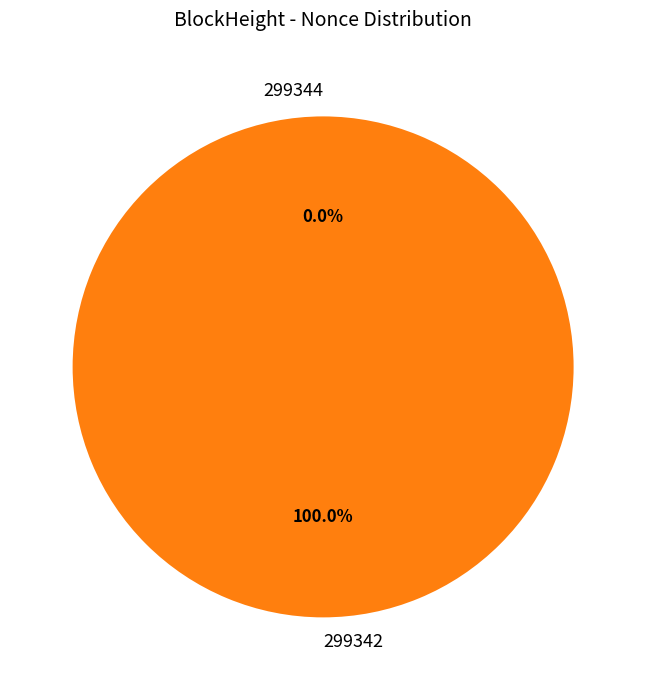

Which category has the smallest portion of the pie?

299344